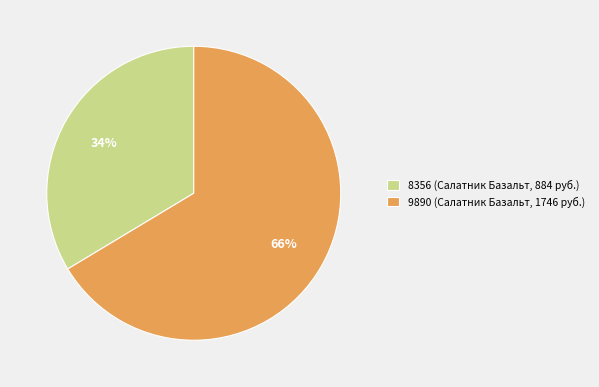

How many segments does this pie chart have?

2